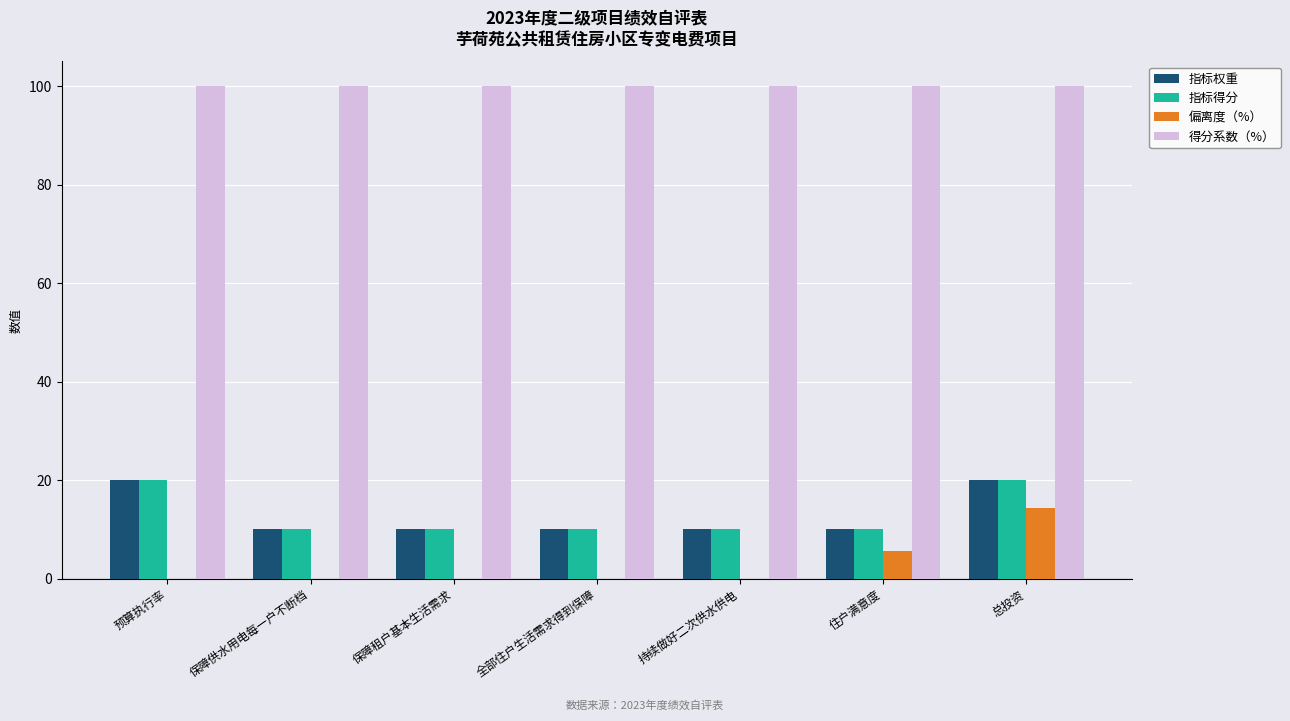

Are the bars horizontal?

No